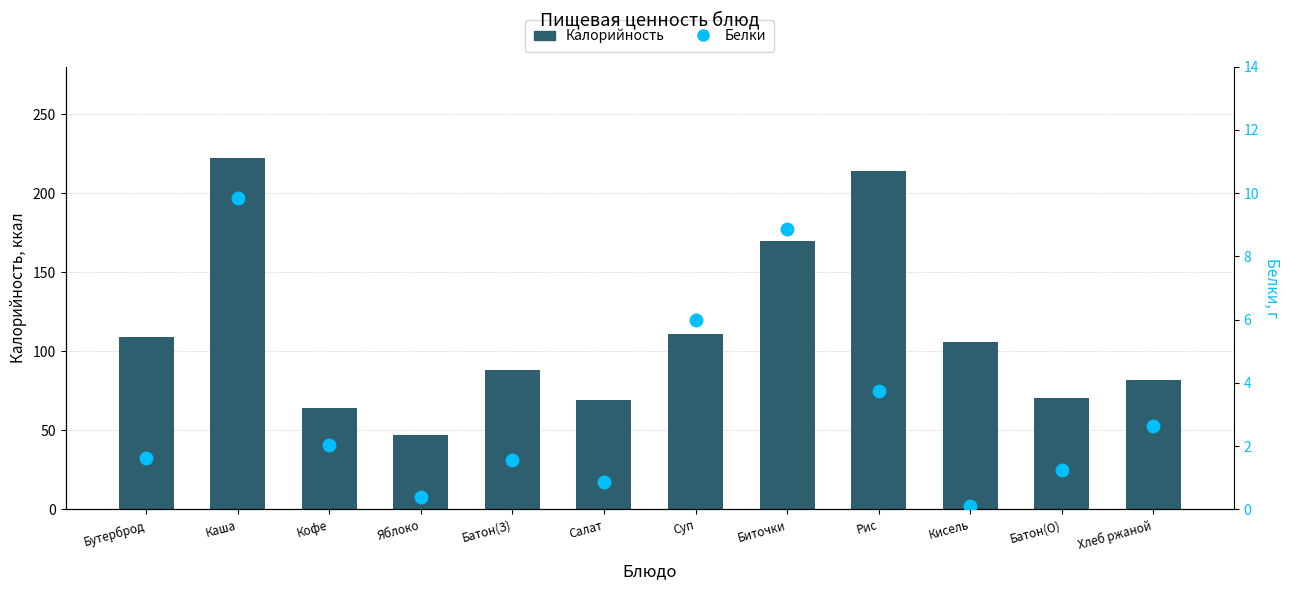

What value does the Белки series have at Кофе?

2.0